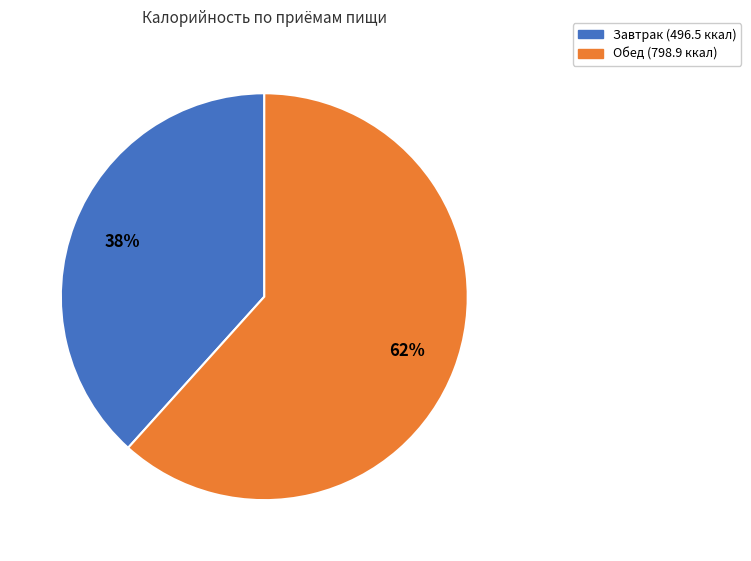

Is the sum of Завтрак and Обед greater than half?

Yes